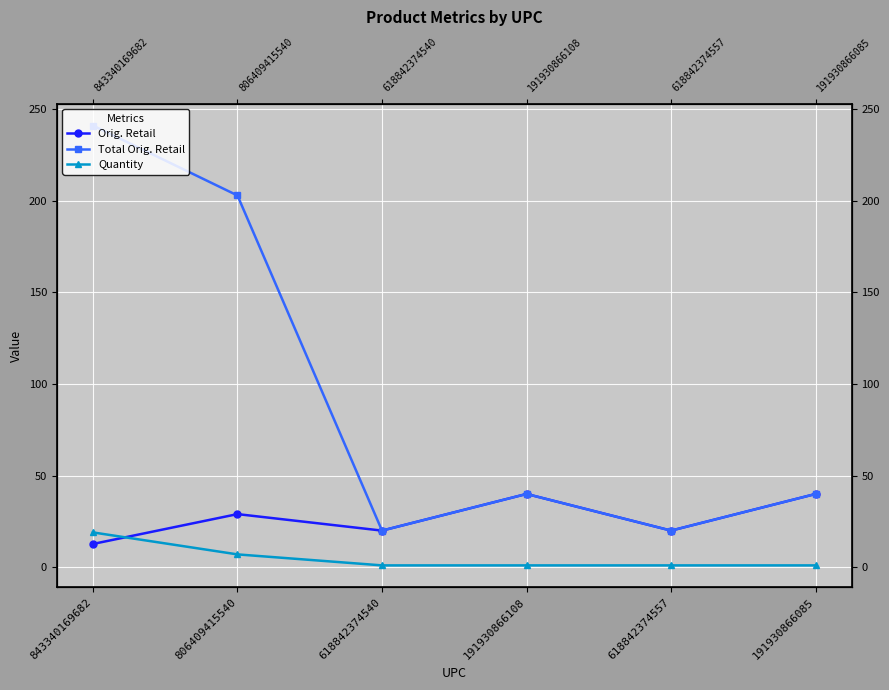

What is the average value of the Total Orig. Retail series?

94.0